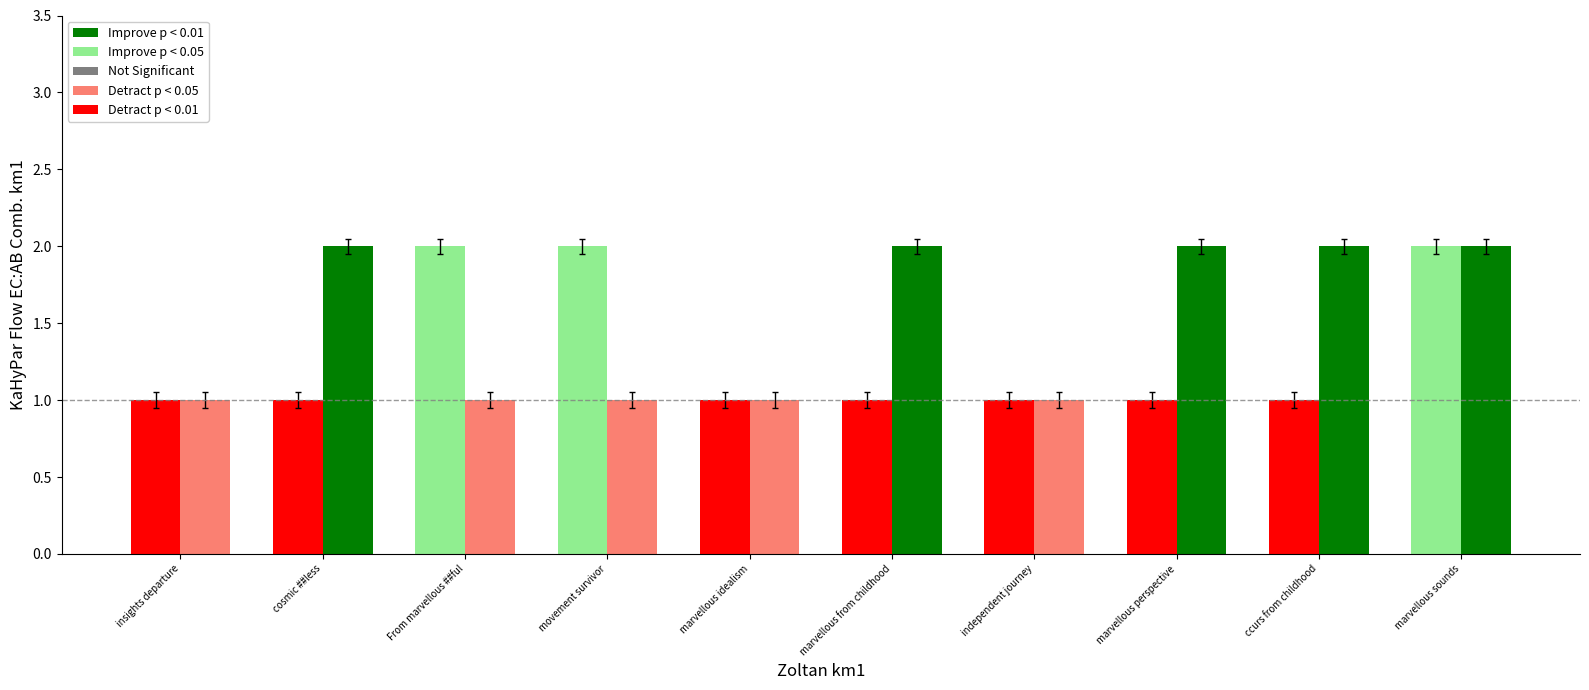

What is the minimum value shown in the chart?

1